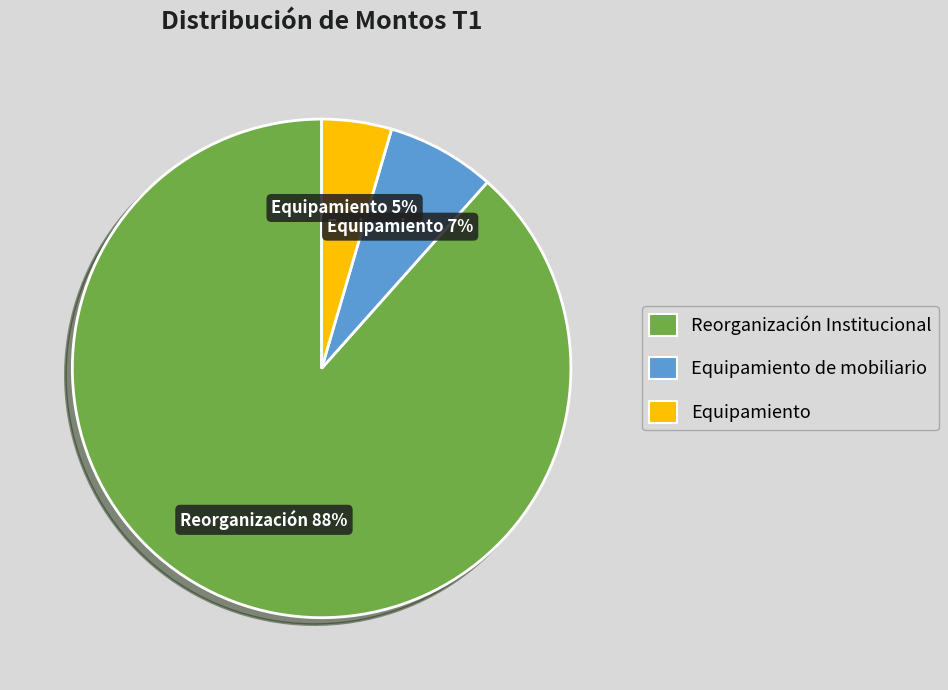

Between Reorganización Institucional and Equipamiento, which is larger?

Reorganización Institucional